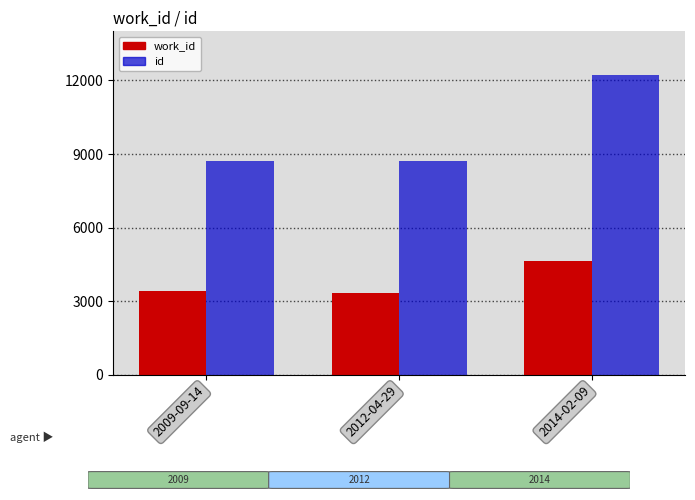

What is the difference between the id values at 2012-04-29 and 2009-09-14?

1